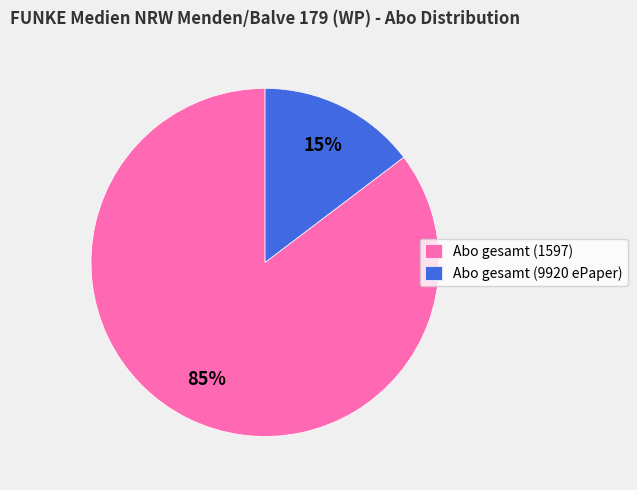

How many segments does this pie chart have?

2